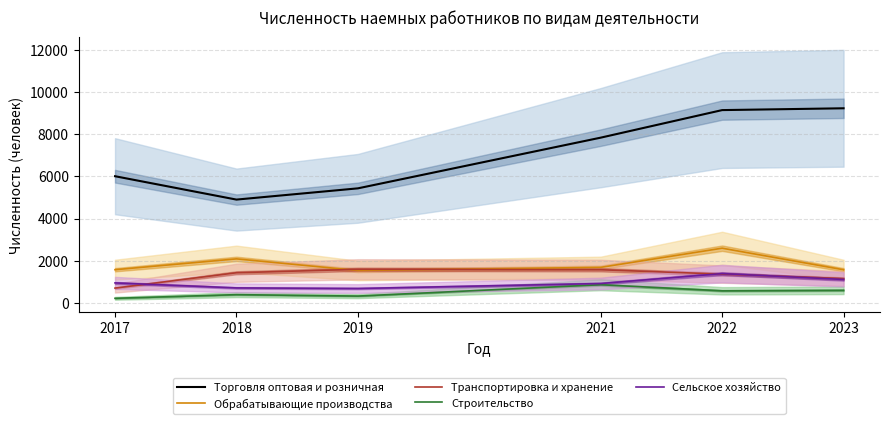

True or false: Обрабатывающие производства and Сельское хозяйство intersect in this chart.

False